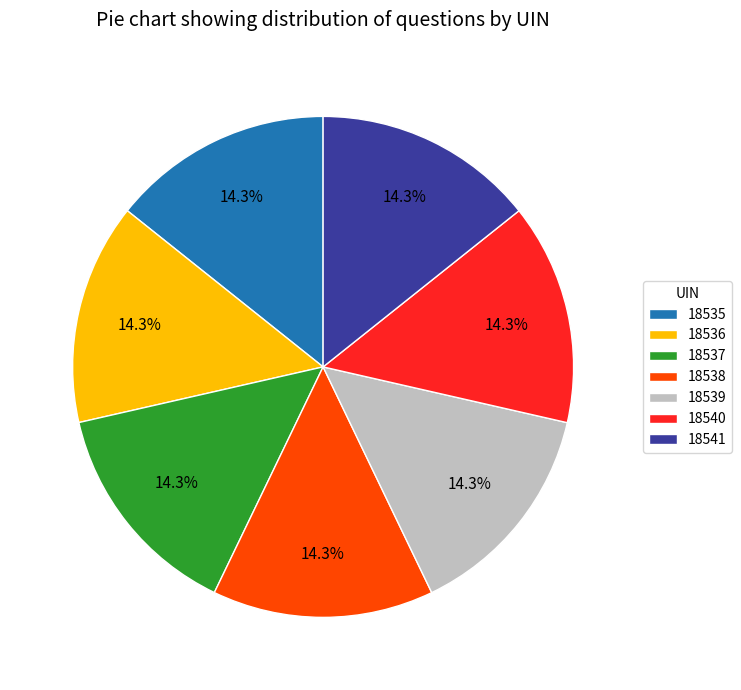

Does any single category account for the majority?

No